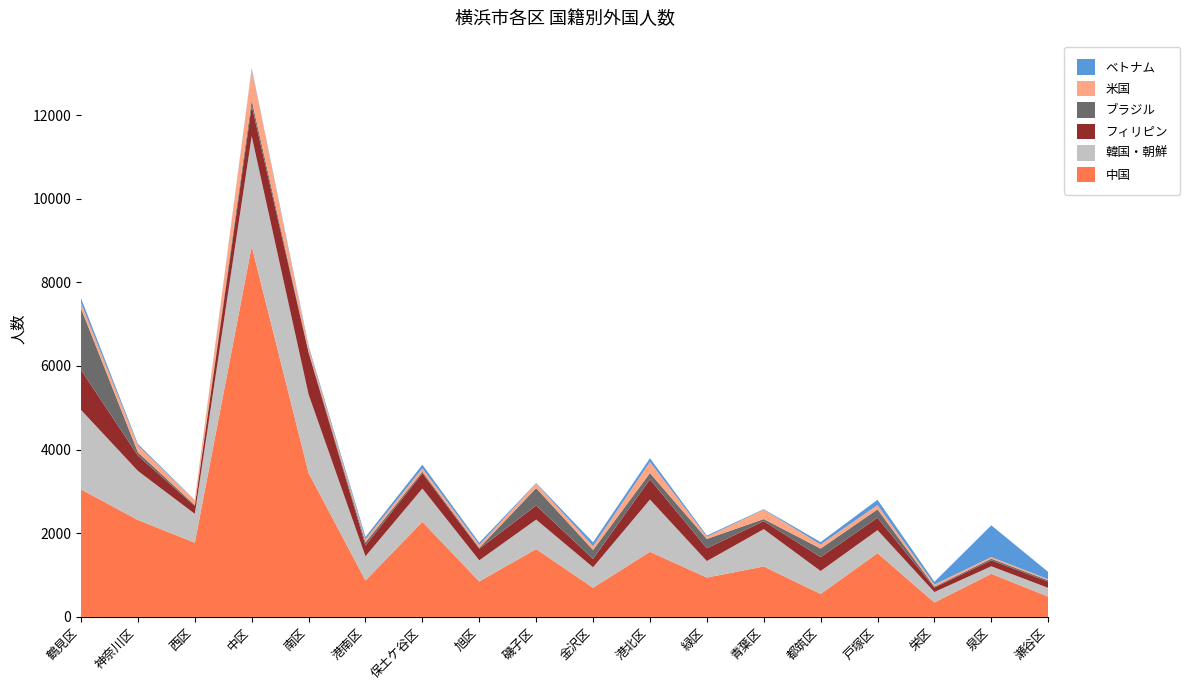

Reading left to right, transcribe all the data shown in this chart.

中国: 鶴見区=3047	神奈川区=2317	西区=1774	中区=8861	南区=3441	港南区=870	保土ケ谷区=2273	旭区=848	磯子区=1621	金沢区=696	港北区=1556	緑区=941	青葉区=1205	都筑区=548	戸塚区=1524	栄区=344	泉区=1030	瀬谷区=484
韓国・朝鮮: 鶴見区=1902	神奈川区=1173	西区=690	中区=2633	南区=1878	港南区=580	保土ケ谷区=796	旭区=505	磯子区=705	金沢区=490	港北区=1250	緑区=394	青葉区=893	都筑区=549	戸塚区=550	栄区=251	泉区=180	瀬谷区=210
フィリピン: 鶴見区=957	神奈川区=365	西区=187	中区=724	南区=1001	港南区=257	保土ケ谷区=366	旭区=275	磯子区=337	金沢区=200	港北区=482	緑区=306	青葉区=191	都筑区=332	戸塚区=295	栄区=107	泉区=142	瀬谷区=148
ブラジル: 鶴見区=1470	神奈川区=82	西区=24	中区=137	南区=20	港南区=77	保土ケ谷区=36	旭区=25	磯子区=417	金沢区=214	港北区=152	緑区=223	青葉区=51	都筑区=205	戸塚区=203	栄区=22	泉区=40	瀬谷区=33
米国: 鶴見区=133	神奈川区=158	西区=113	中区=740	南区=96	港南区=70	保土ケ谷区=83	旭区=65	磯子区=107	金沢区=91	港北区=265	緑区=50	青葉区=224	都筑区=97	戸塚区=102	栄区=48	泉区=39	瀬谷区=25
ベトナム: 鶴見区=111	神奈川区=38	西区=6	中区=27	南区=41	港南区=59	保土ケ谷区=85	旭区=56	磯子区=14	金沢区=93	港北区=89	緑区=31	青葉区=12	都筑区=58	戸塚区=126	栄区=68	泉区=758	瀬谷区=175